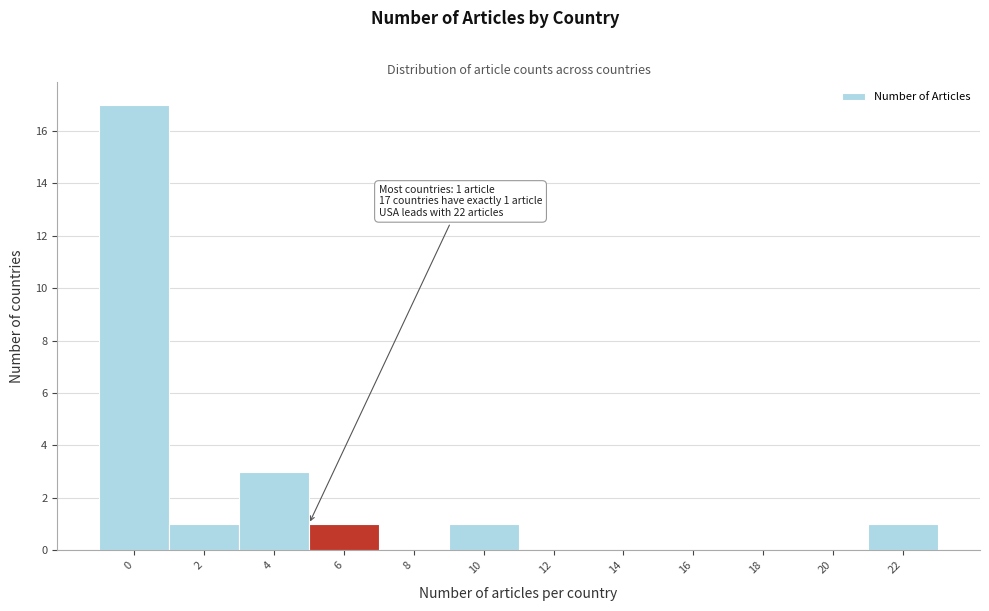

Reading left to right, what are all the values shown in this chart?

0=17	2=1	4=3	6=1	8=0	10=1	12=0	14=0	16=0	18=0	20=0	22=1